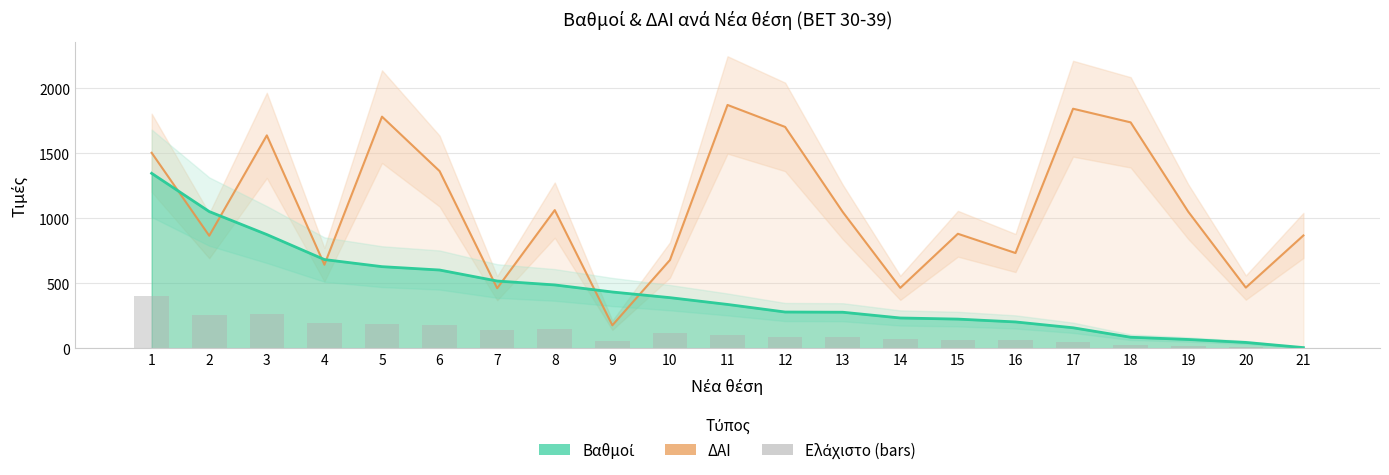

What is the greatest value displayed?

1872.0